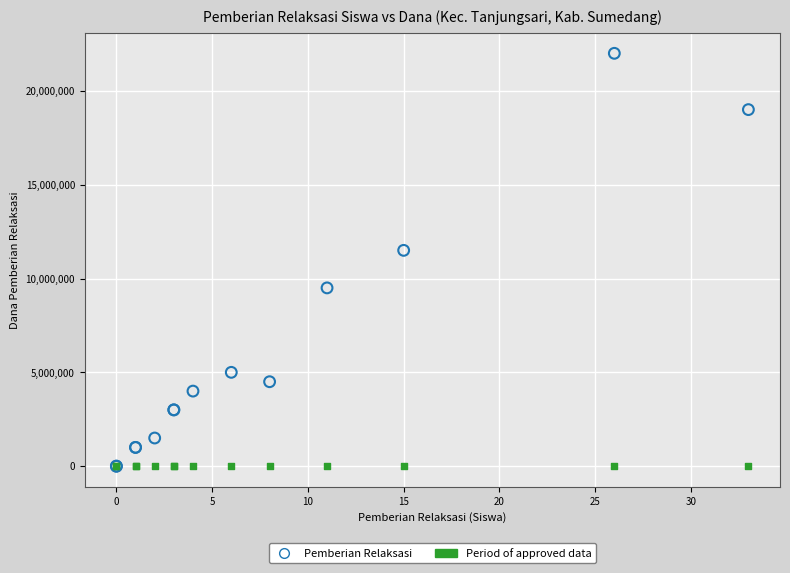

What are all the series names shown in the legend?

Pemberian Relaksasi, Period of approved data